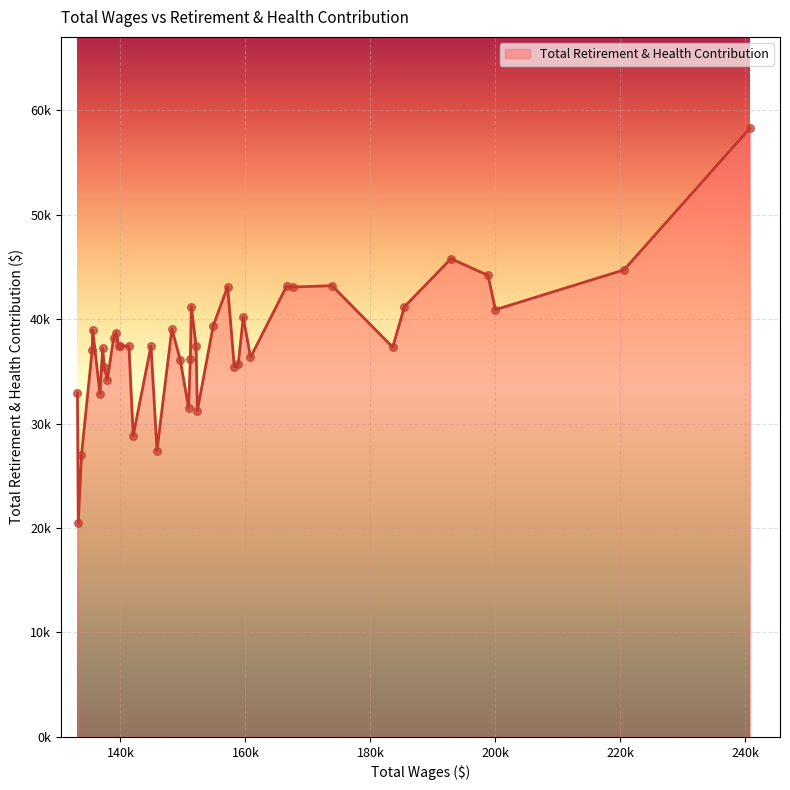

Does the chart have visible grid lines?

Yes